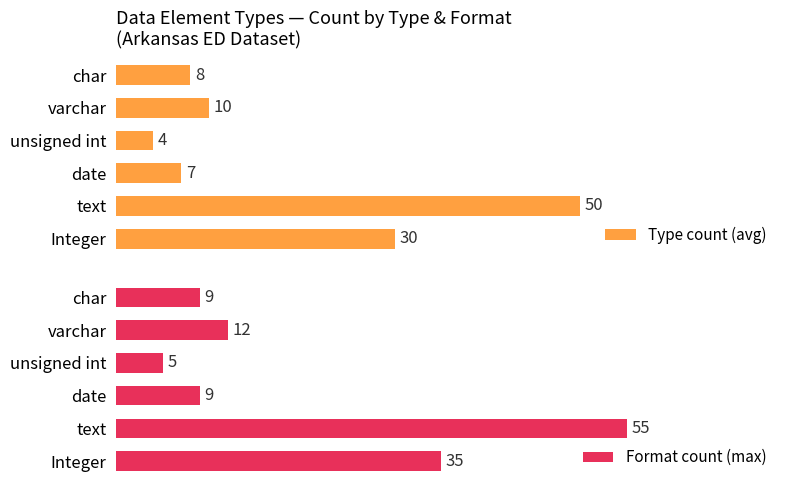

What is the difference between the second highest and minimum values in the Format count (max) series?

30